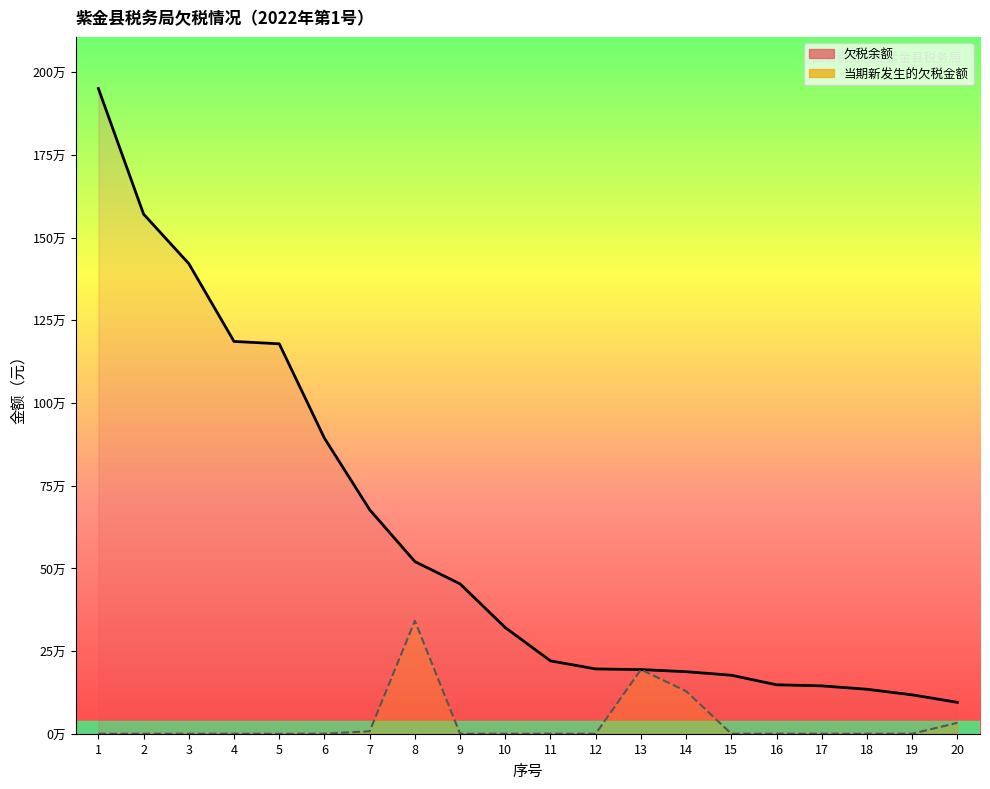

Between 4 and 20, which series saw the biggest shift?

欠税余额